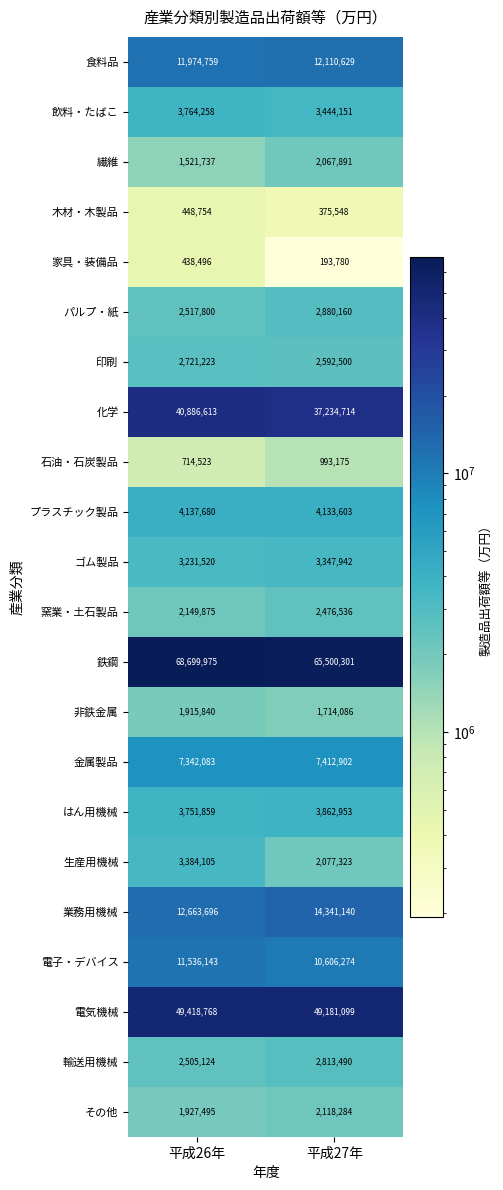

What is the sum of all パルプ・紙 values?

5397960